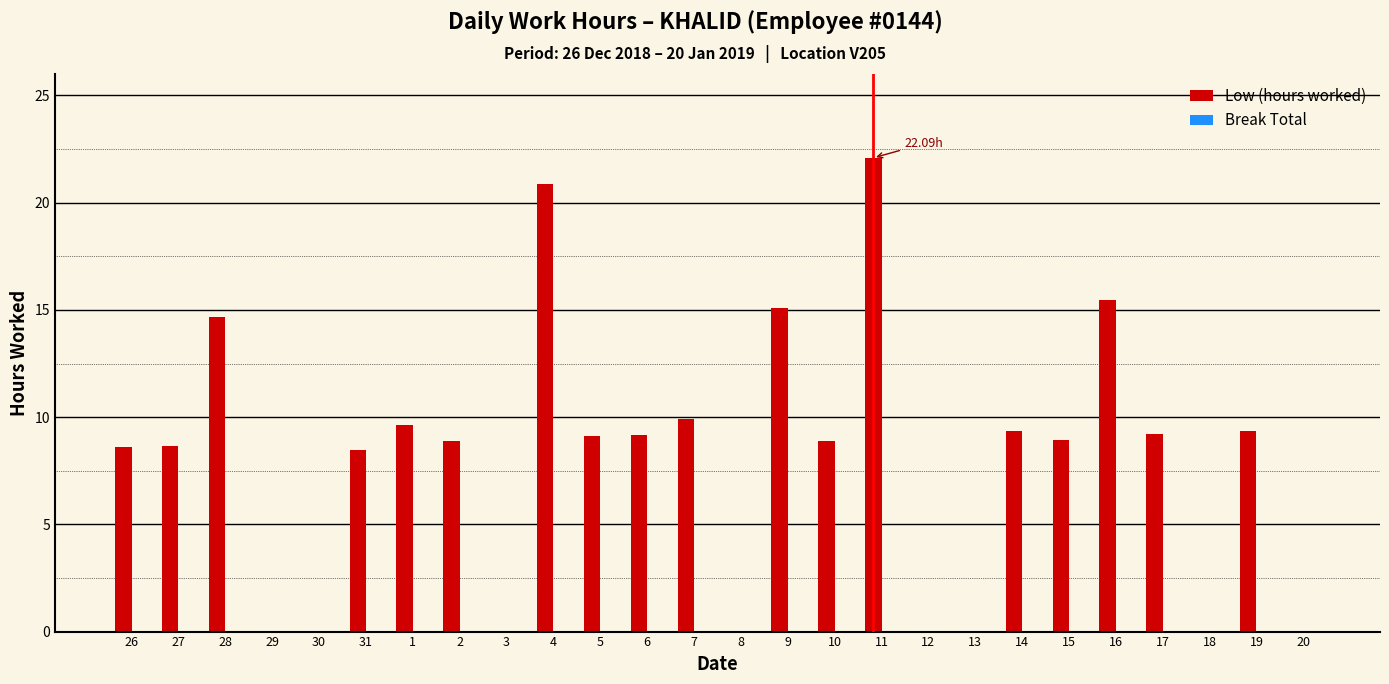

What is the change in value from 7 to 12?

-9.9